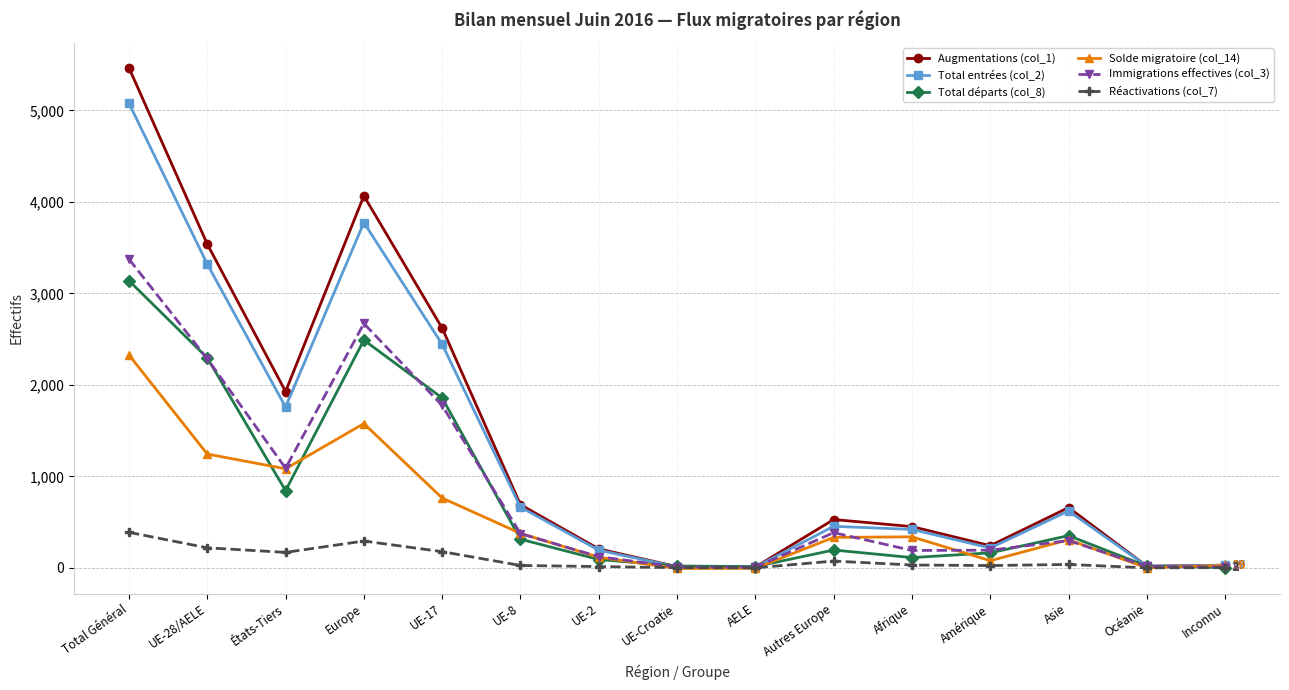

What is the label of the 15th point from the left?

Inconnu